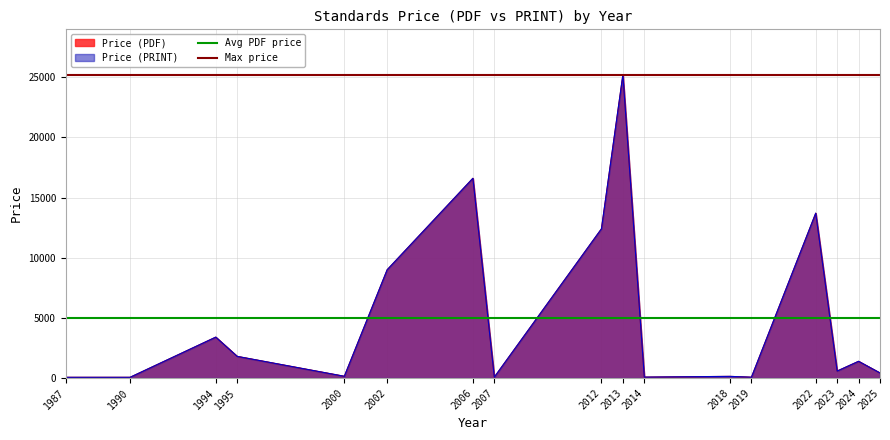

The Avg PDF price series shows 2025.0 at 1990. True or false?

False